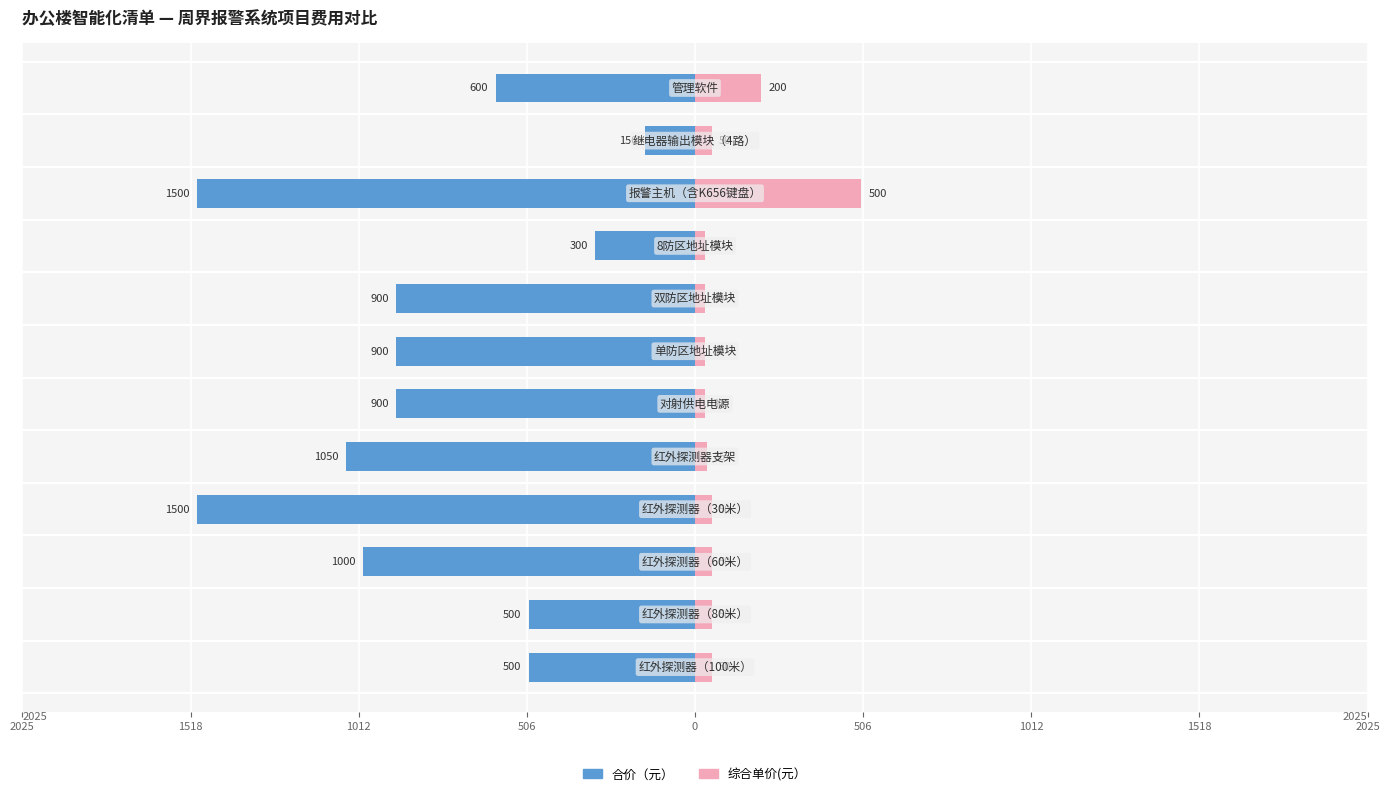

At how many categories does at least one series exceed -430?

12